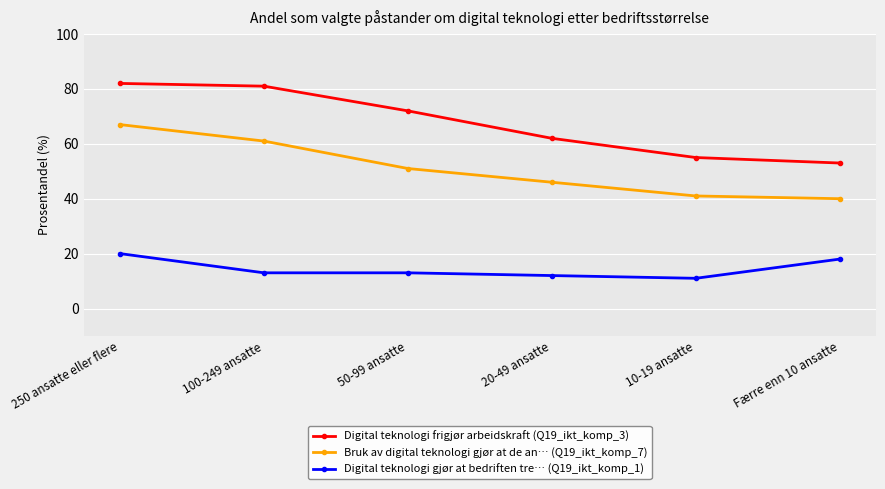

What position from the right is 250 ansatte eller flere?

6